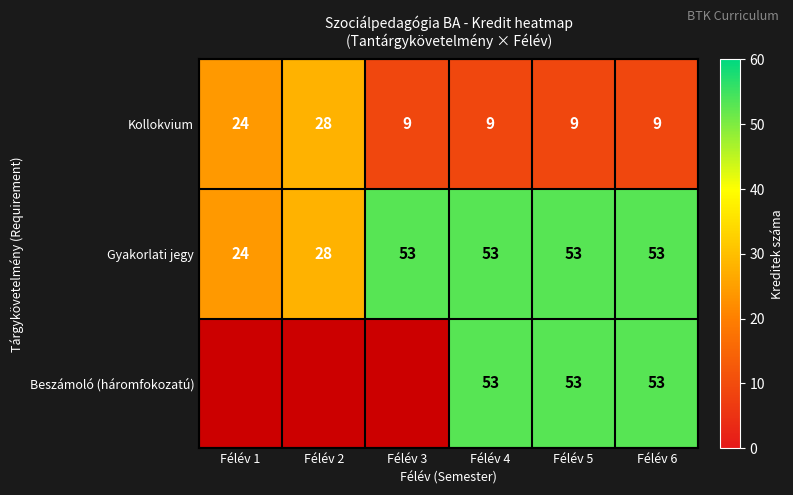

What value does the Kollokvium series have at Félév 1?

24